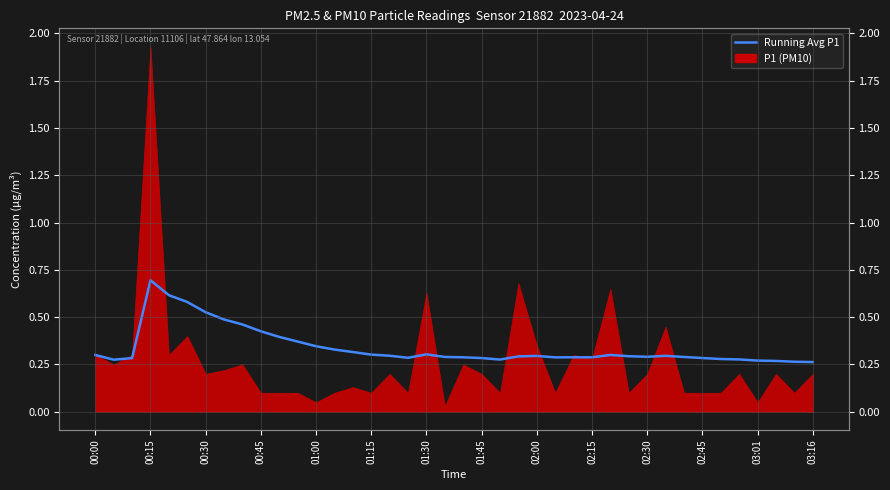

Count the values in the range 0 to 1.

40